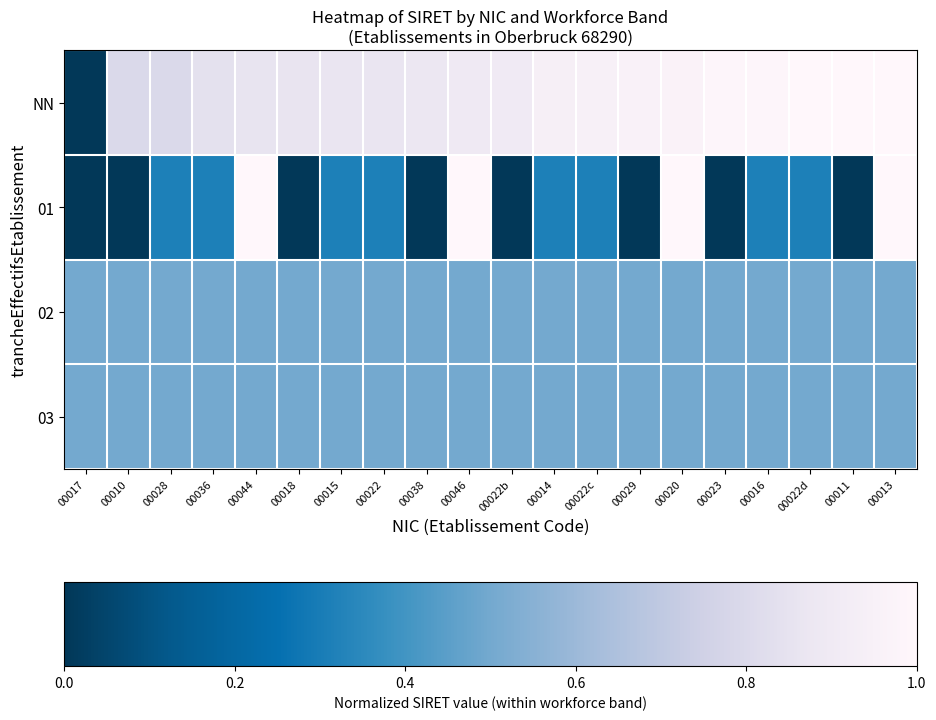

At how many categories does at least one series exceed 0?

20